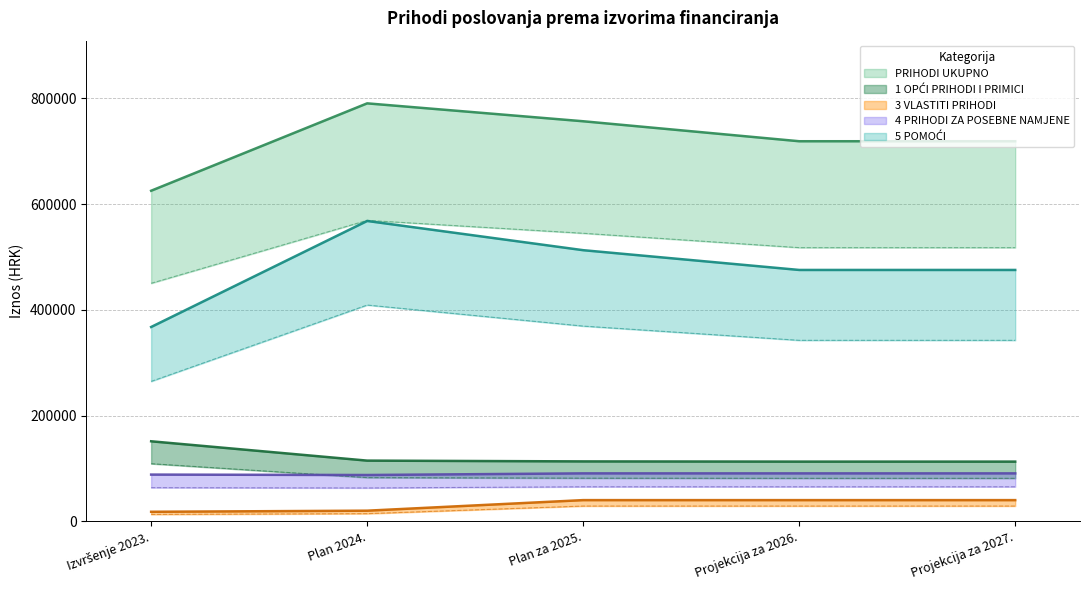

The 5 POMOĆI series shows 198898.3 at Izvršenje 2023.. True or false?

False